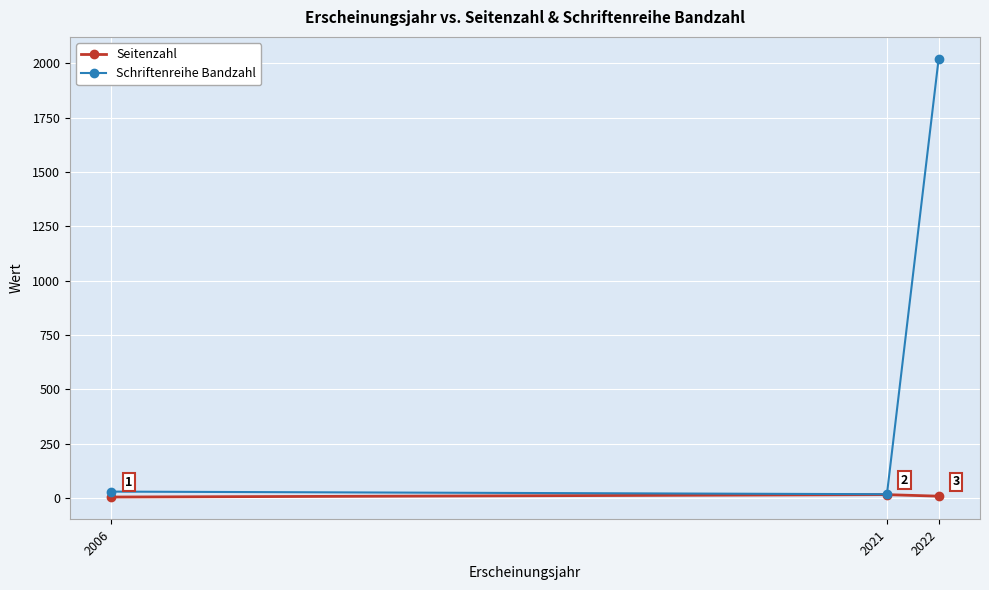

Which series has the largest range (max minus min)?

Schriftenreihe Bandzahl